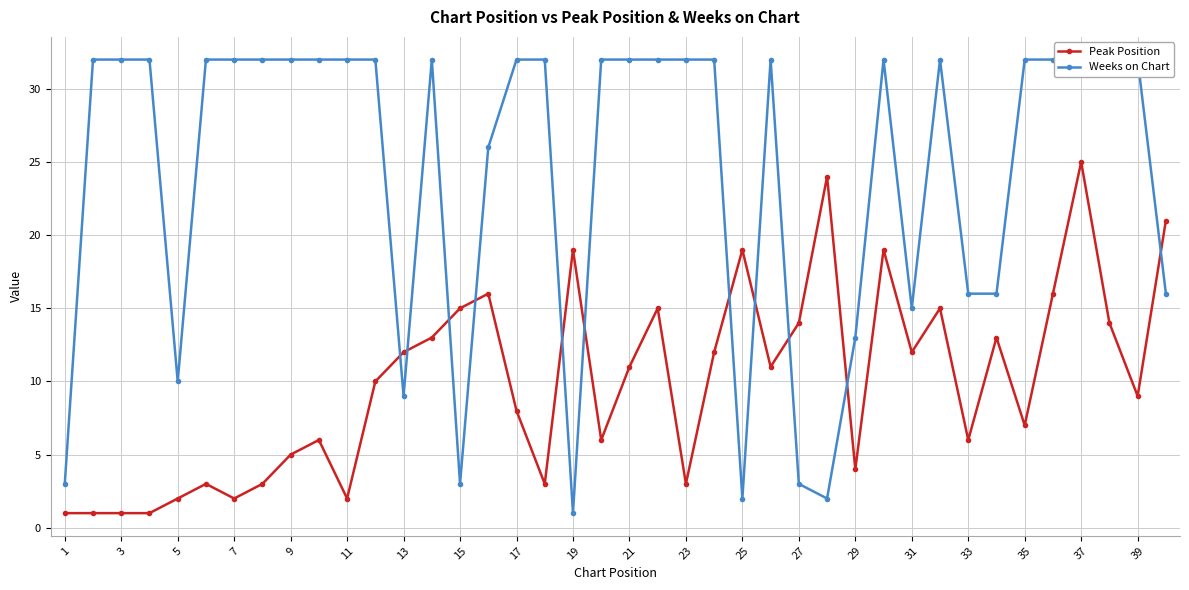

Is it true that Peak Position equals 6 at 33?

True